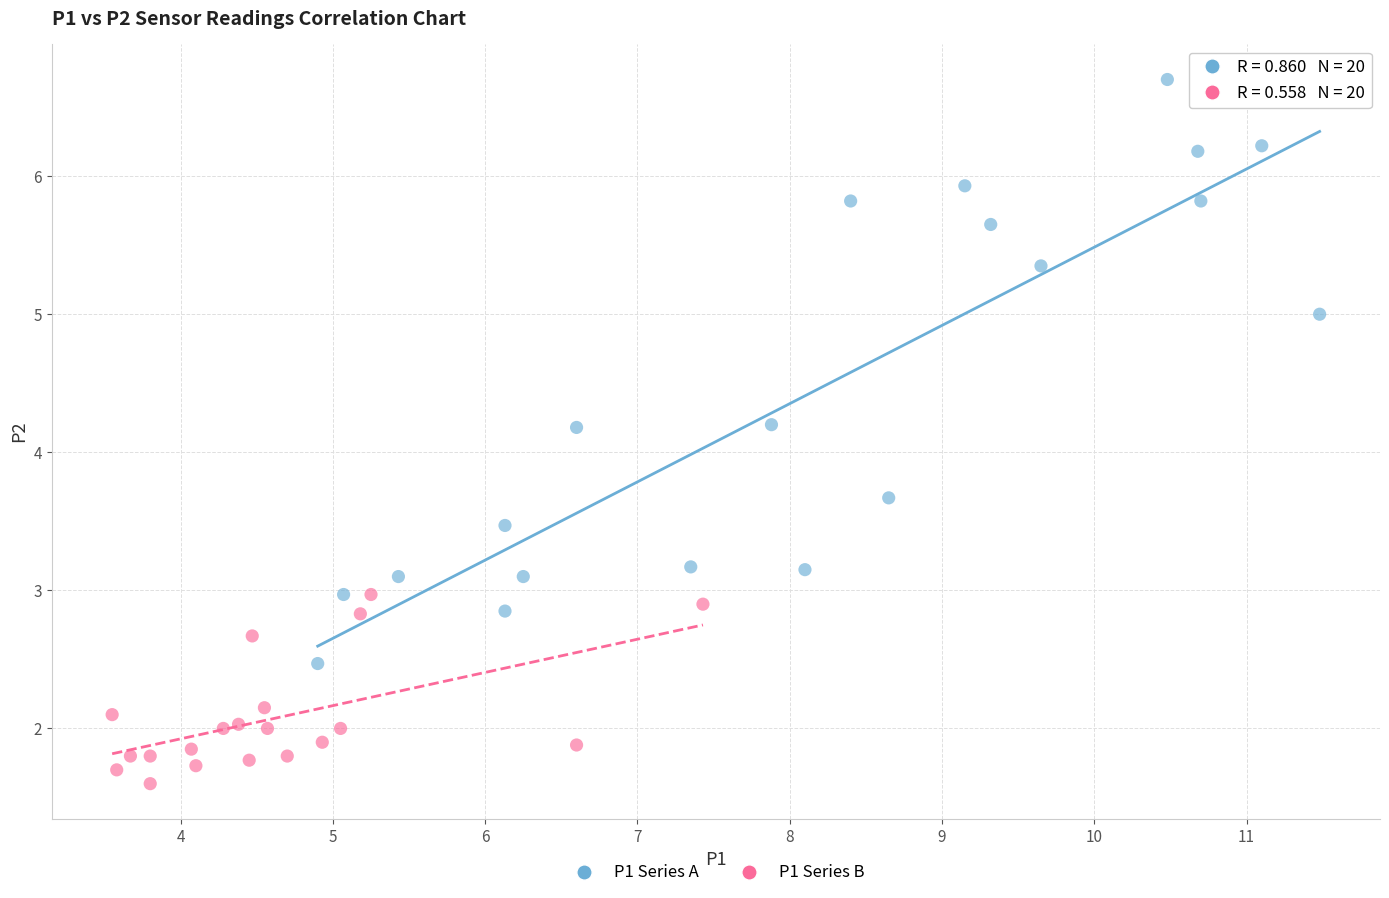

Which series has the widest spread of Y values?

P1 Series A